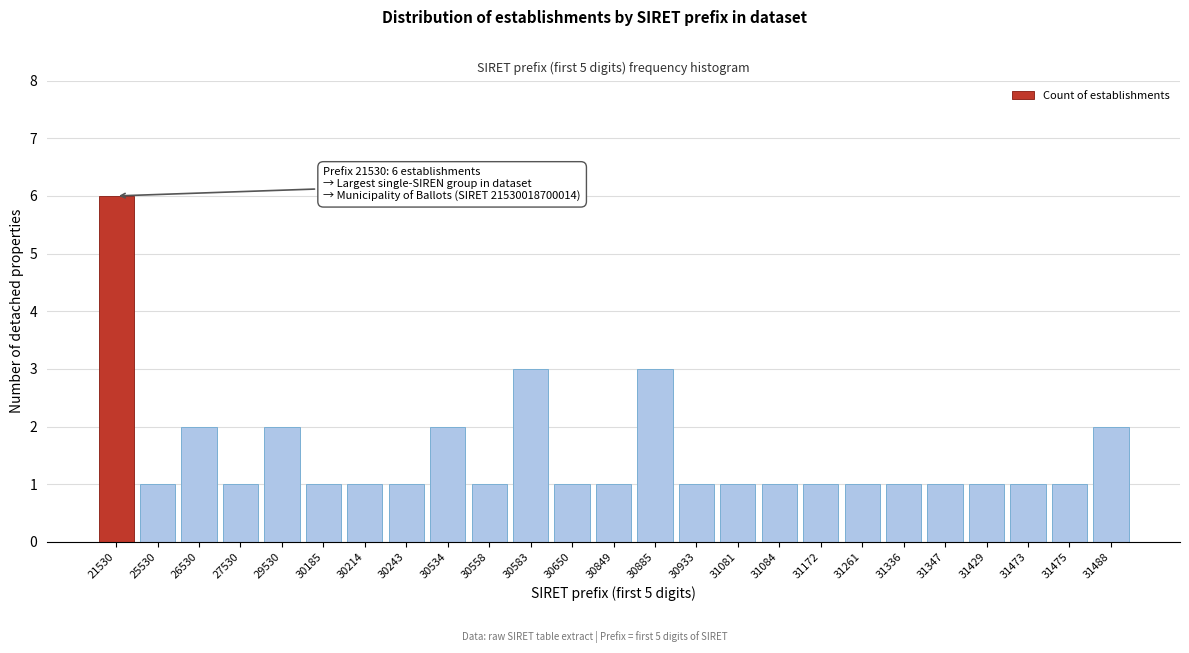

Reading right to left, what are all the values shown in this chart?

31488=2	31475=1	31473=1	31429=1	31347=1	31336=1	31261=1	31172=1	31084=1	31081=1	30933=1	30885=3	30849=1	30650=1	30583=3	30558=1	30534=2	30243=1	30214=1	30185=1	29530=2	27530=1	26530=2	25530=1	21530=6